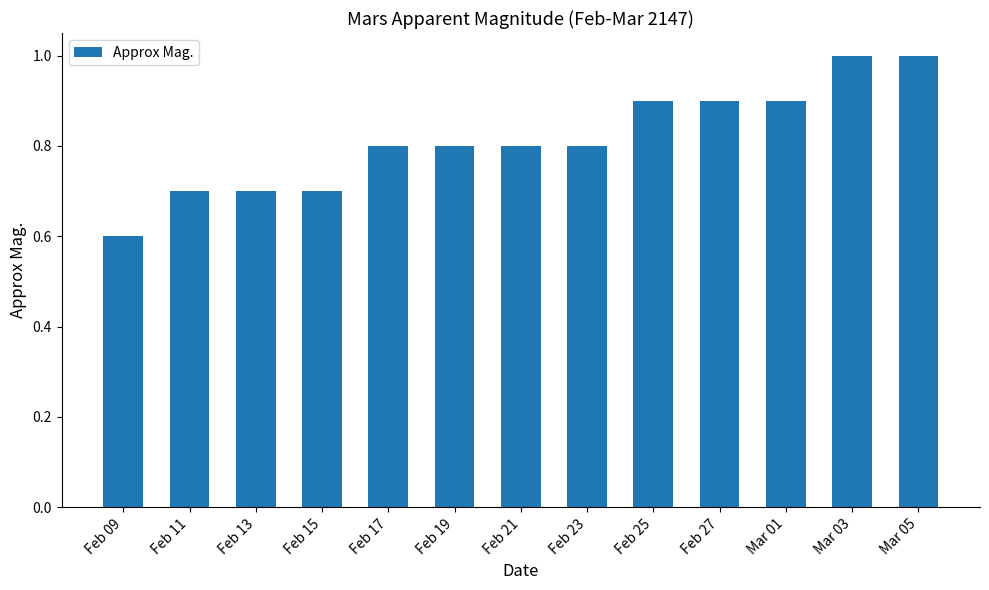

Is it true that the value at Feb 11 is 1.1?

False